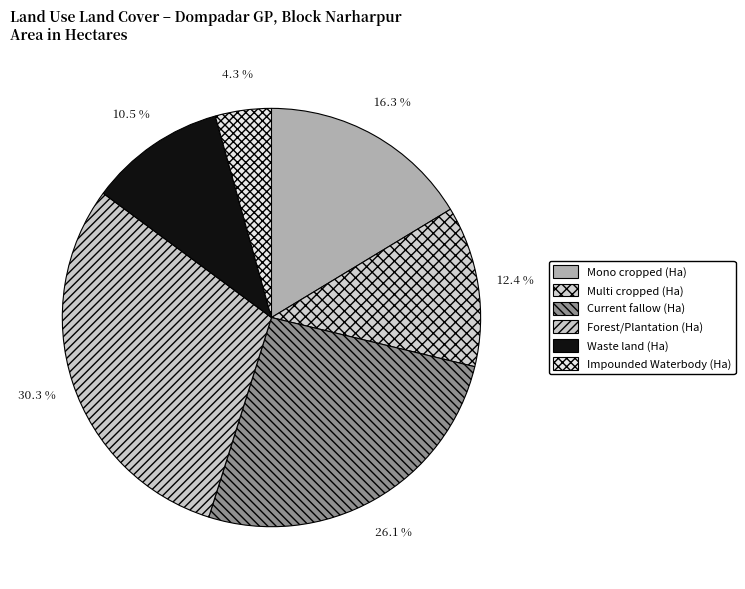

Is Waste land (Ha) the majority of the pie?

No